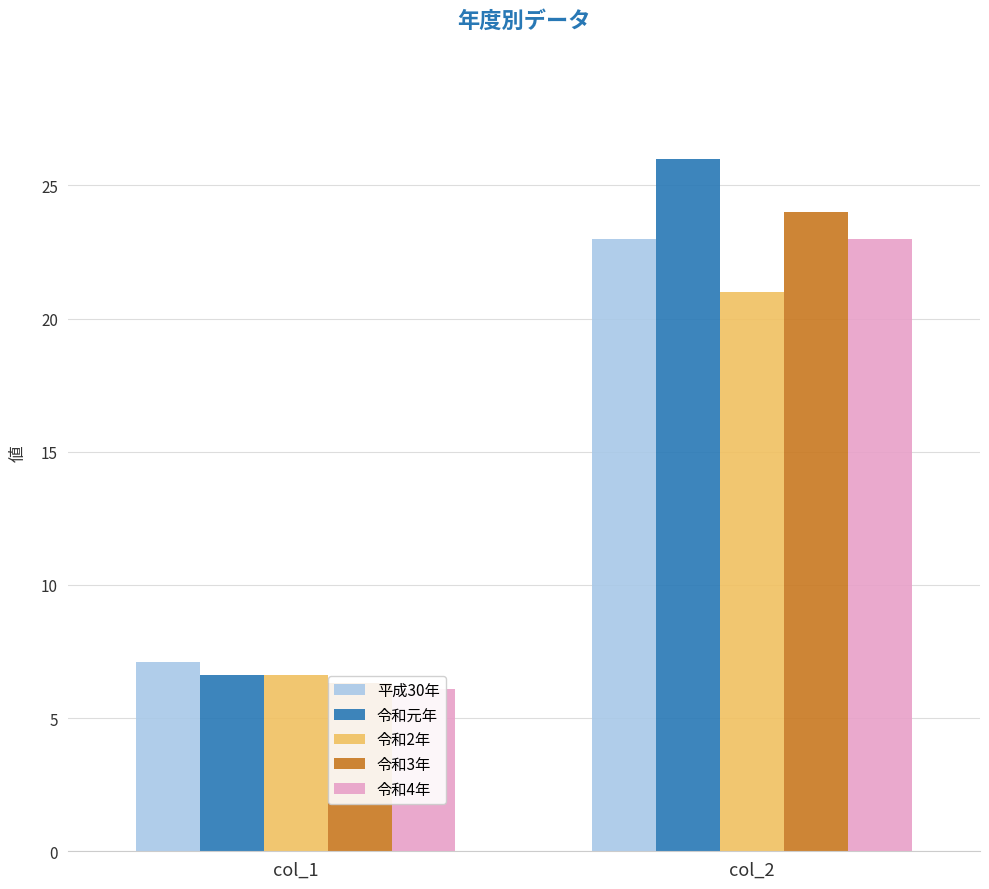

What is the spread (max minus min) of values at col_1?

1.0